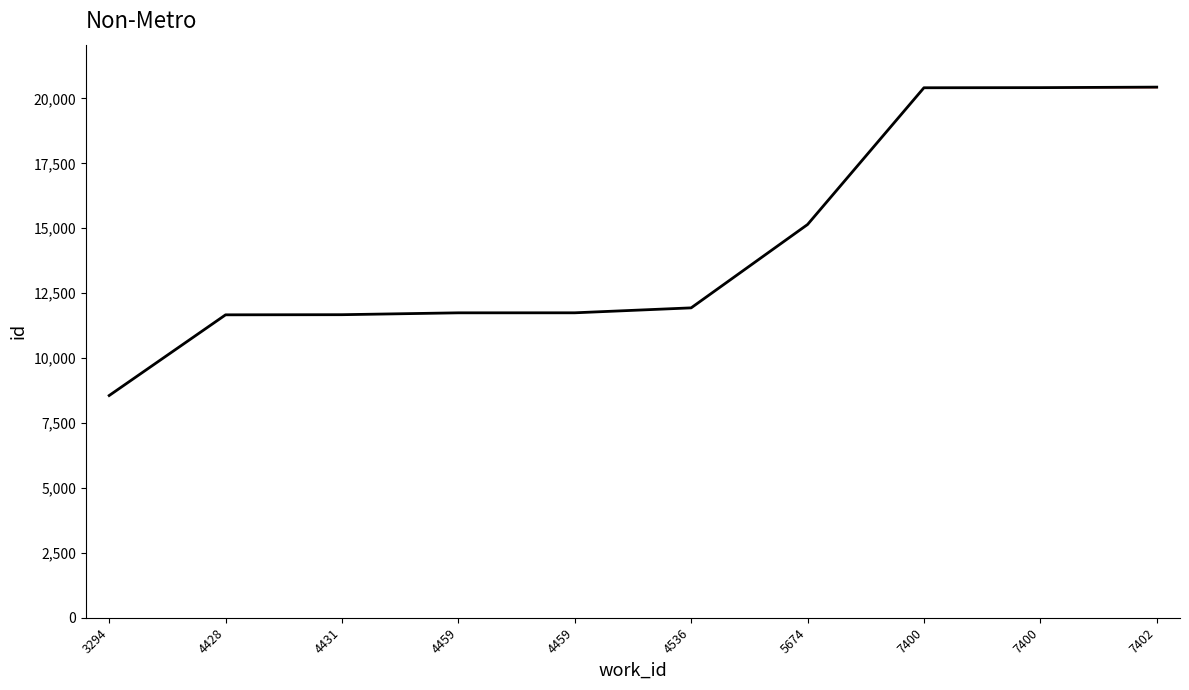

Does the chart display data point markers on the line(s)?

No